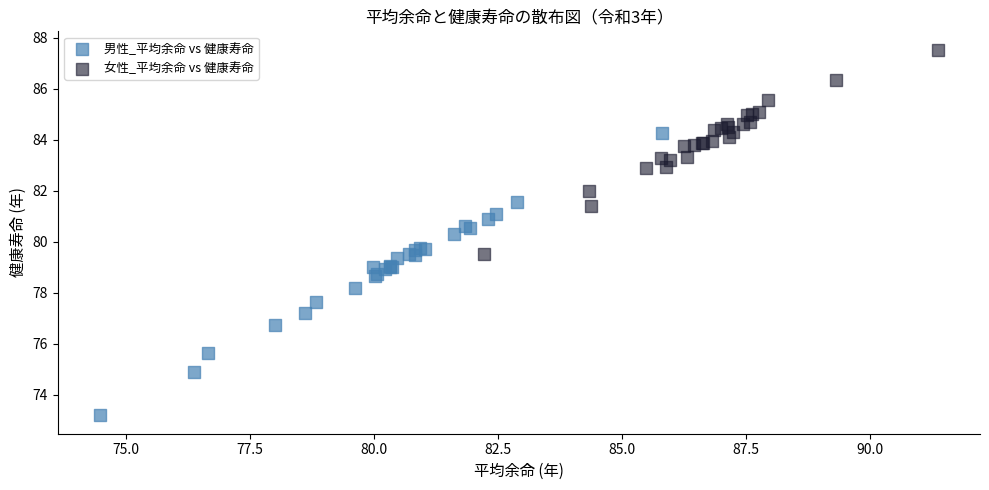

What are all the series names shown in the legend?

男性_平均余命 vs 健康寿命, 女性_平均余命 vs 健康寿命